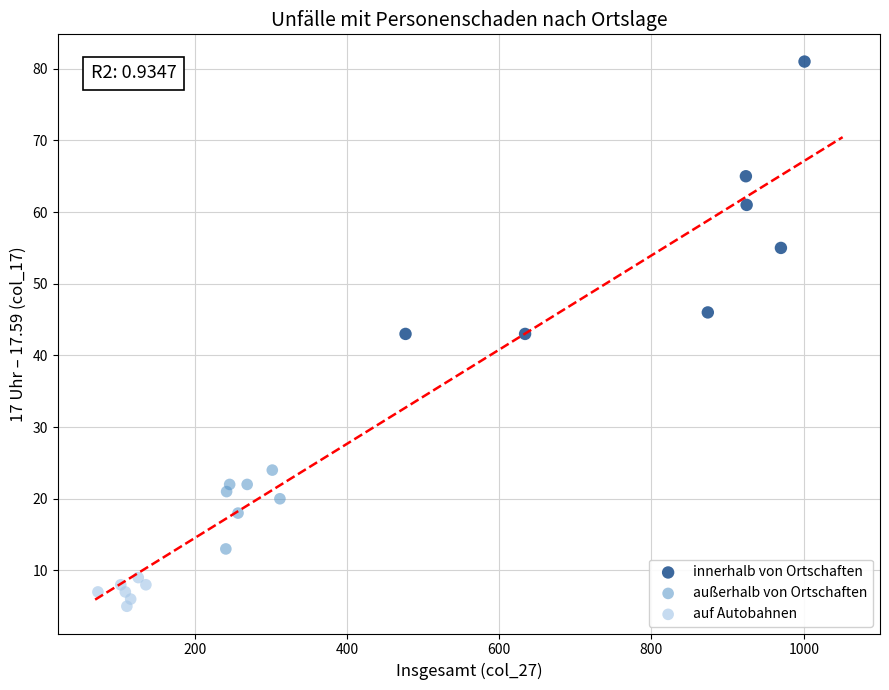

Which series reaches the minimum Y coordinate?

auf Autobahnen